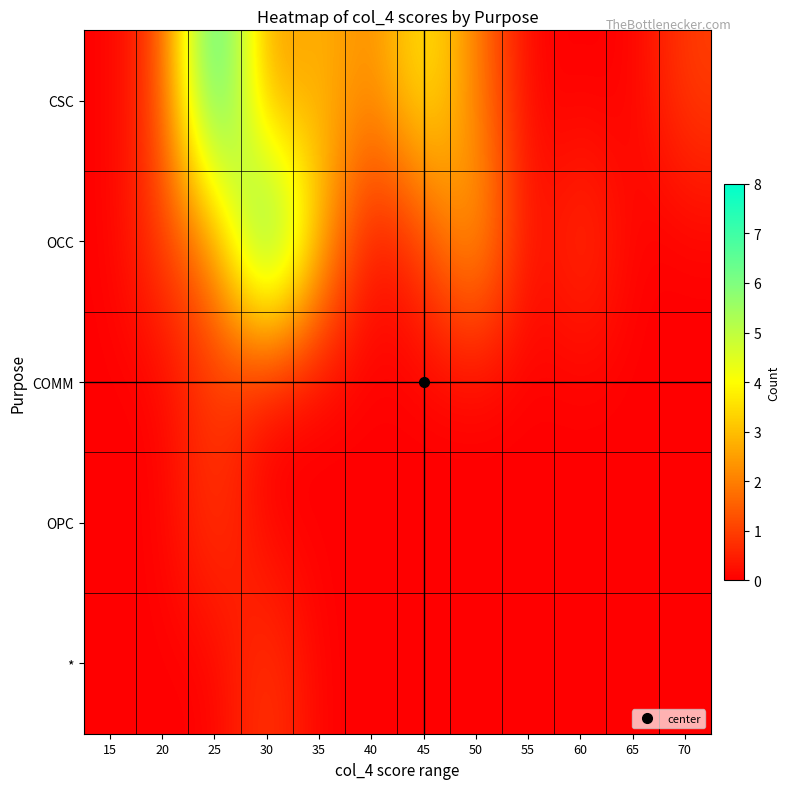

What is the spread (max minus min) of values at 35?

3